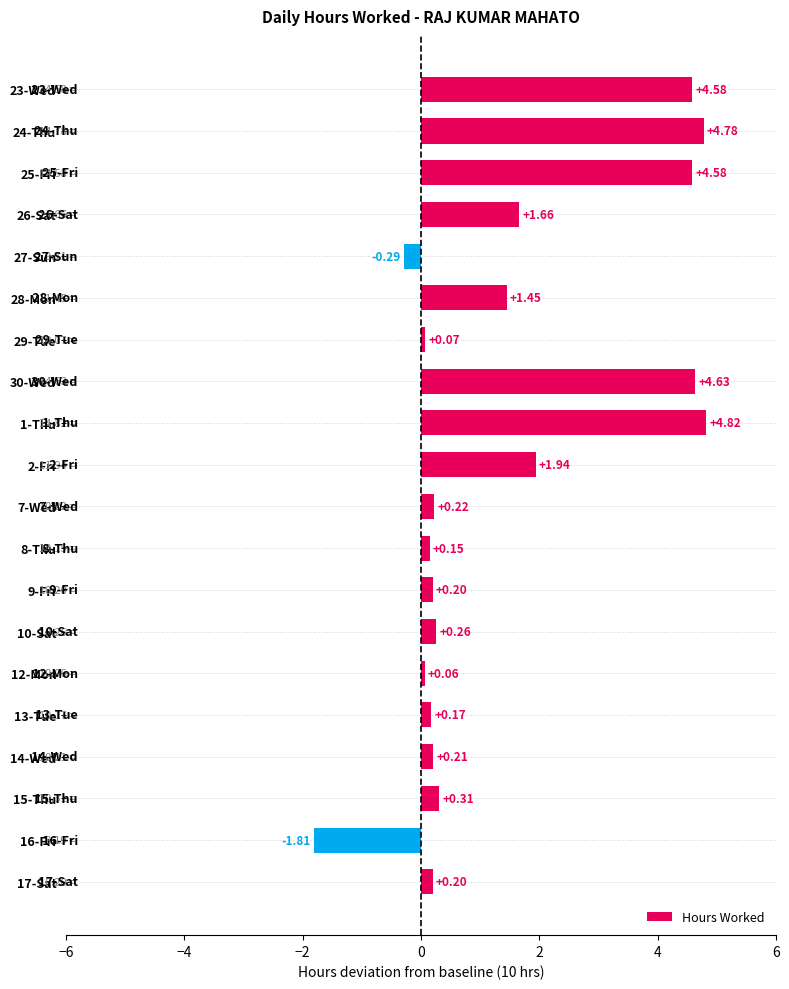

How many negative values are there?

2